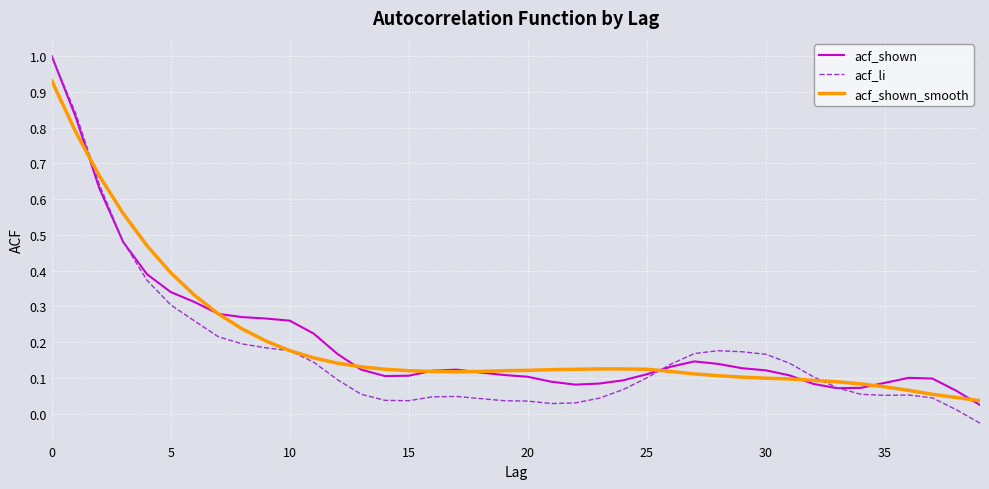

Which series has the widest spread of values?

acf_li